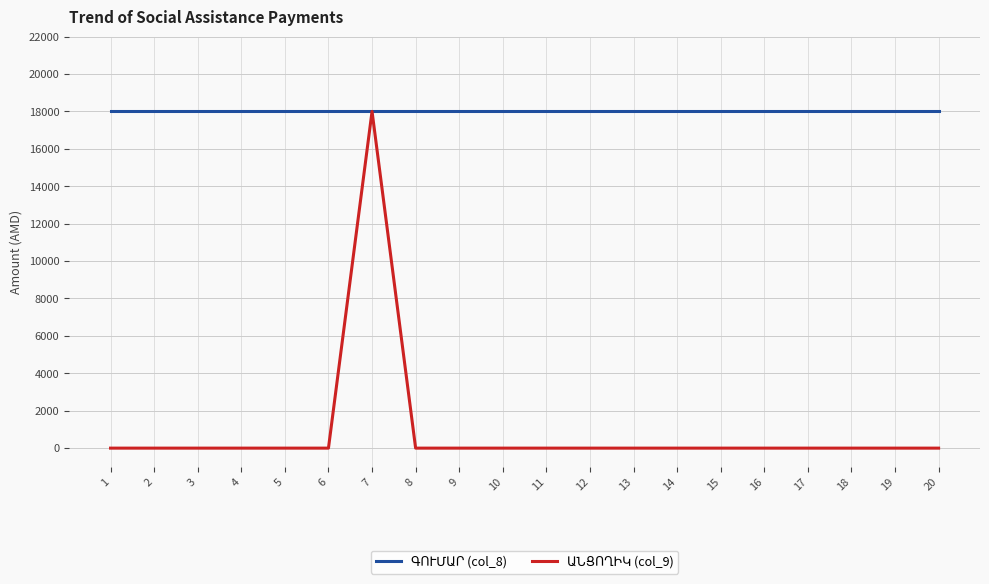

What is the greatest value displayed?

18000